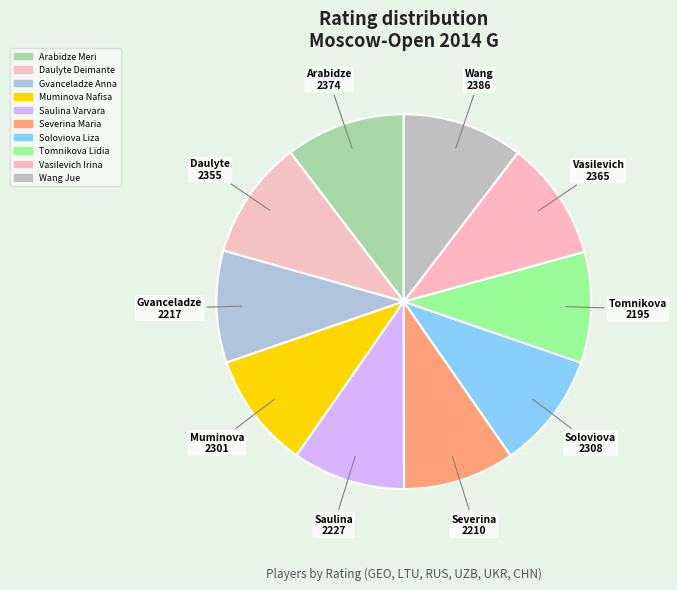

To the nearest percent, what is the difference between the largest and smallest slice percentages?

1%